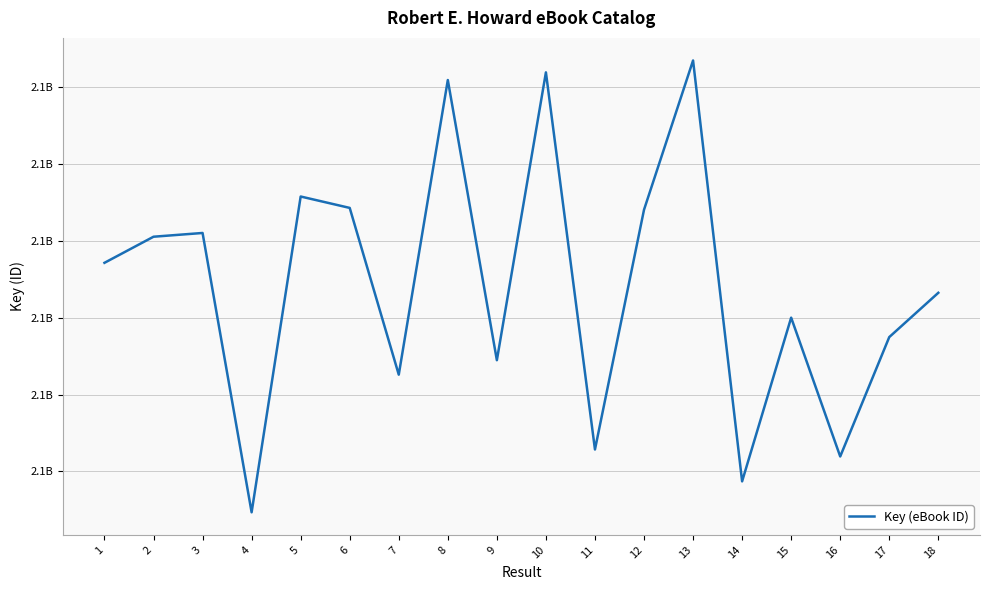

How many interior local valleys (lower than both neighbors) does the data have?

6